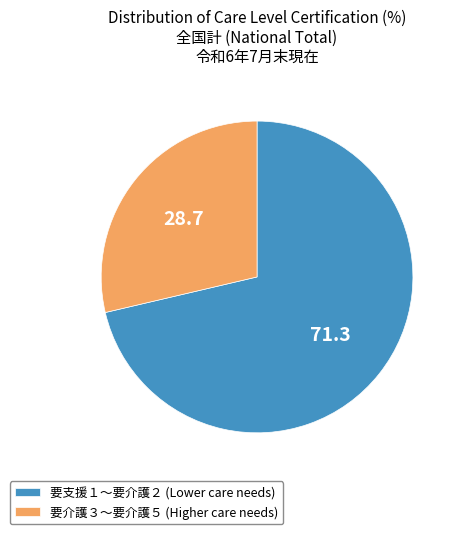

How many segments does this pie chart have?

2